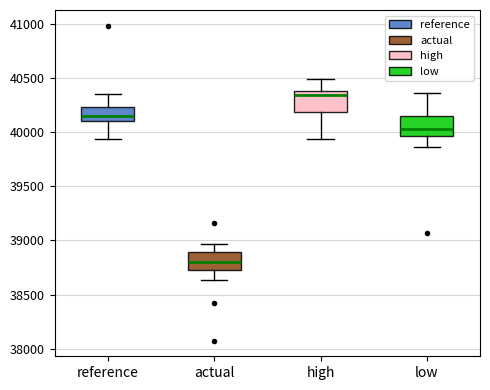

Where does the upper whisker of the box for actual end on the y-axis? The values are not printed on the chart, so give them approximately, as read against the axis.

38950